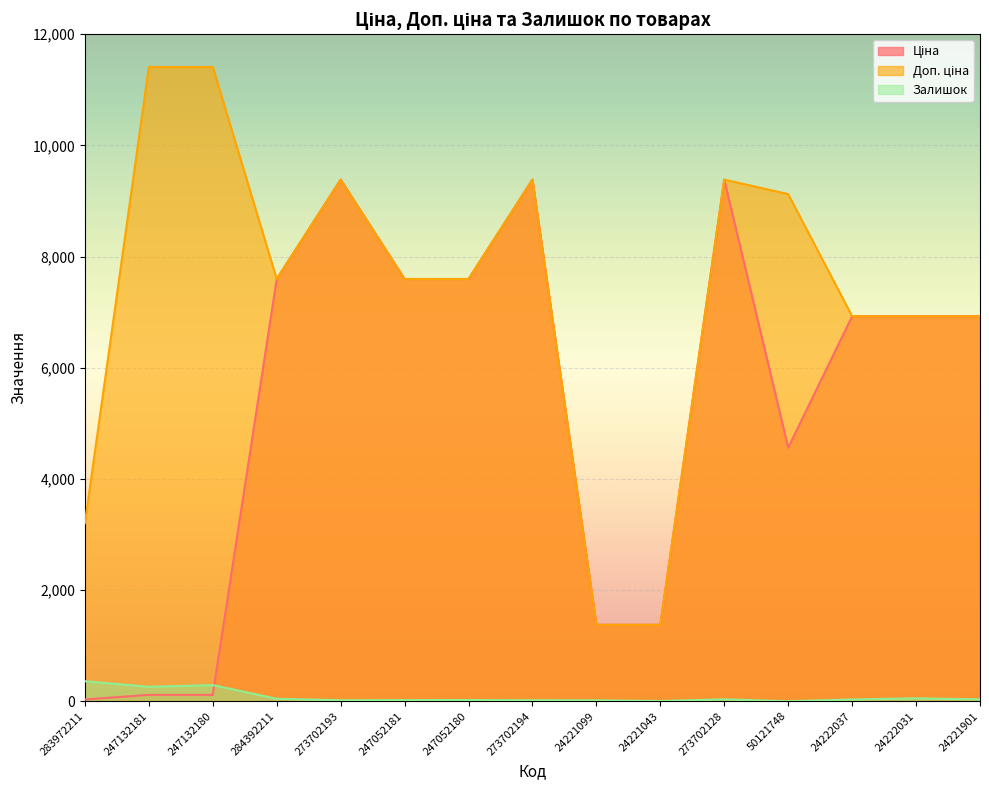

After their last crossing, which series has the higher values: Залишок or Ціна?

Ціна